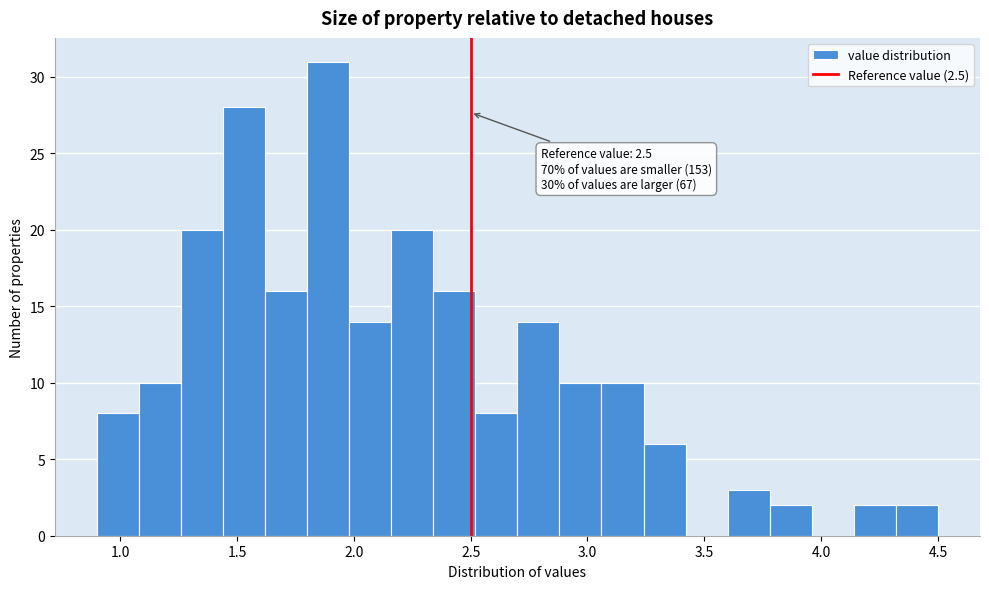

Around what value on the x-axis is the tallest bar? Give the approximate position of its centre, as read against the axis.

1.90